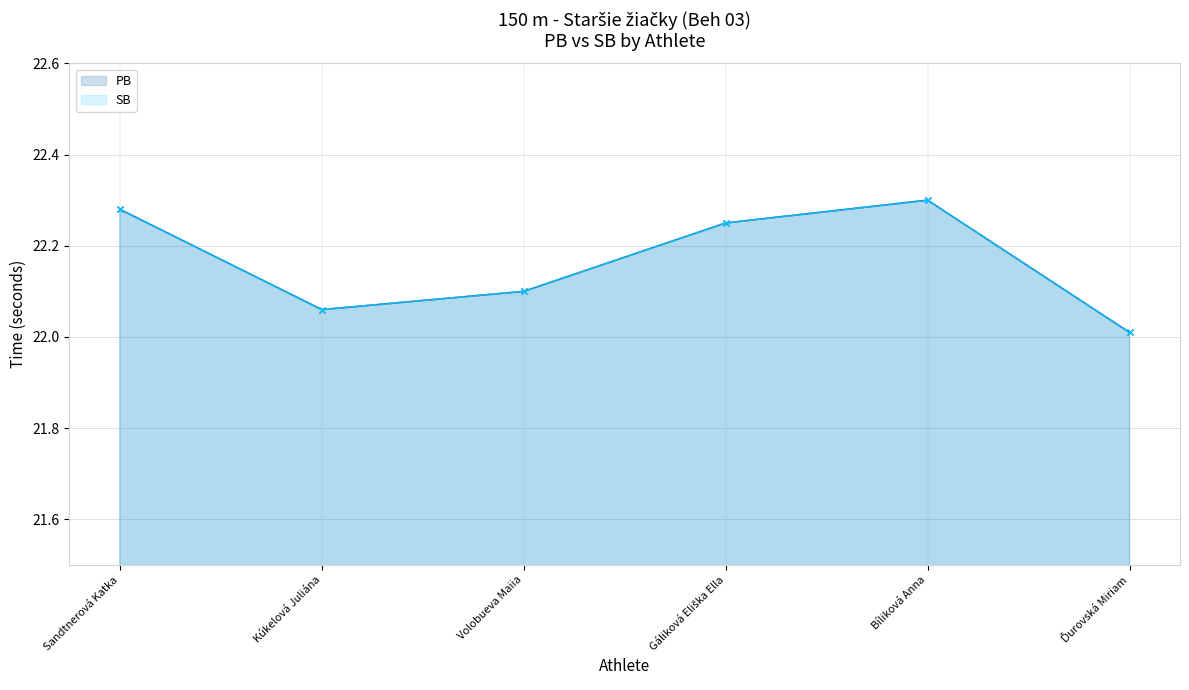

Which series has the widest spread of values?

PB